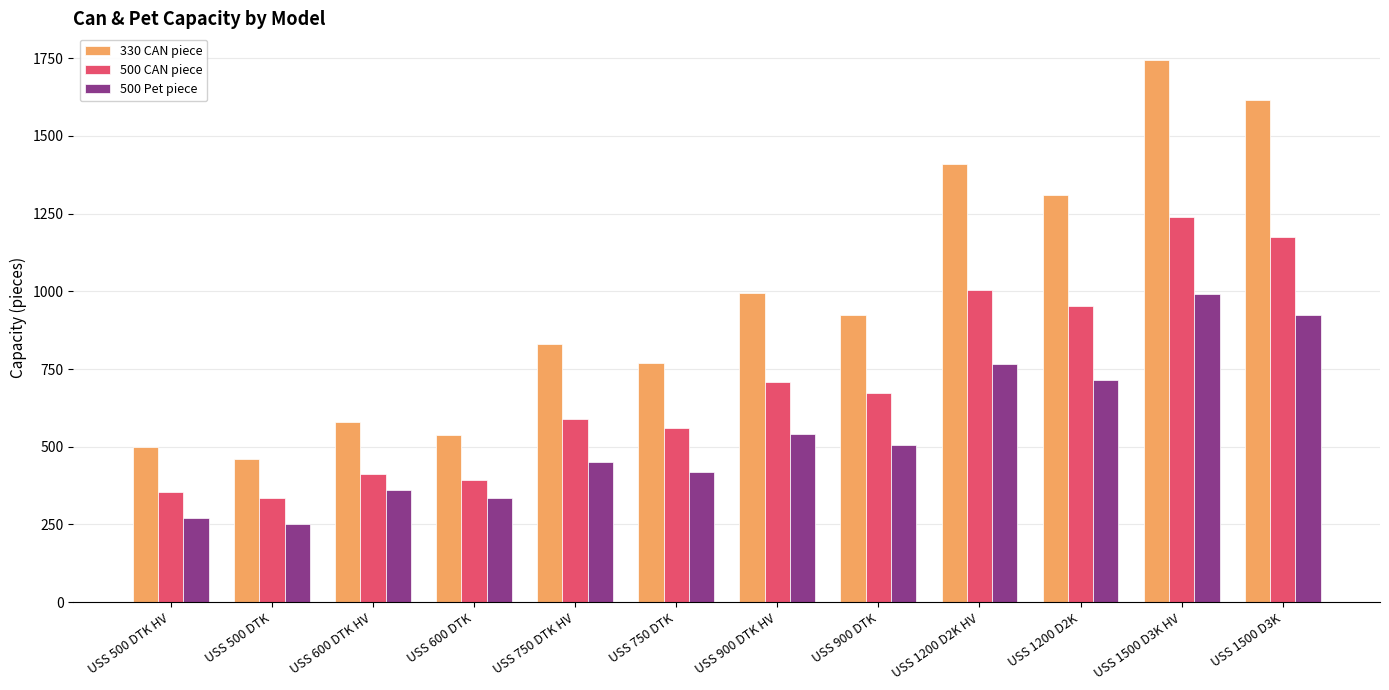

What position from the left is USS 600 DTK?

4